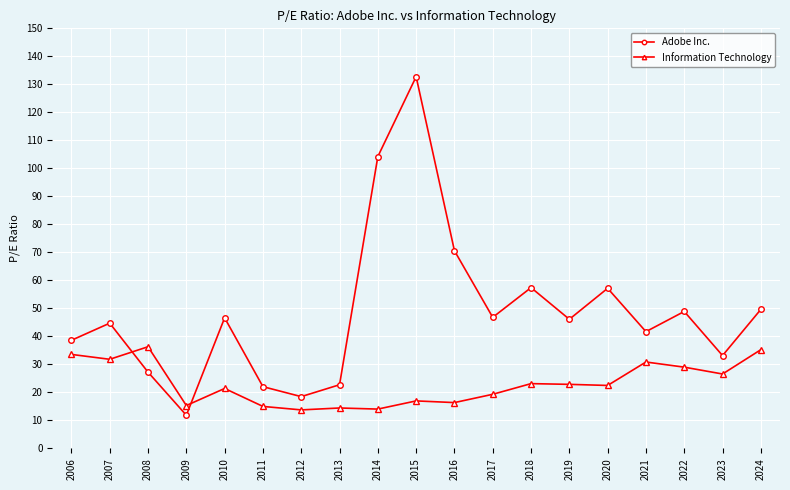

What are all the series names shown in the legend?

Adobe Inc., Information Technology